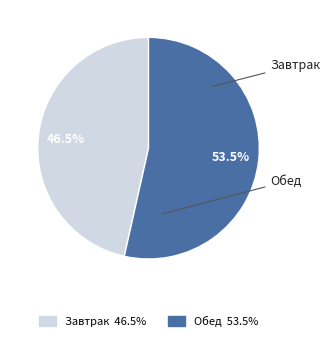

Which category has the smallest portion of the pie?

Завтрак